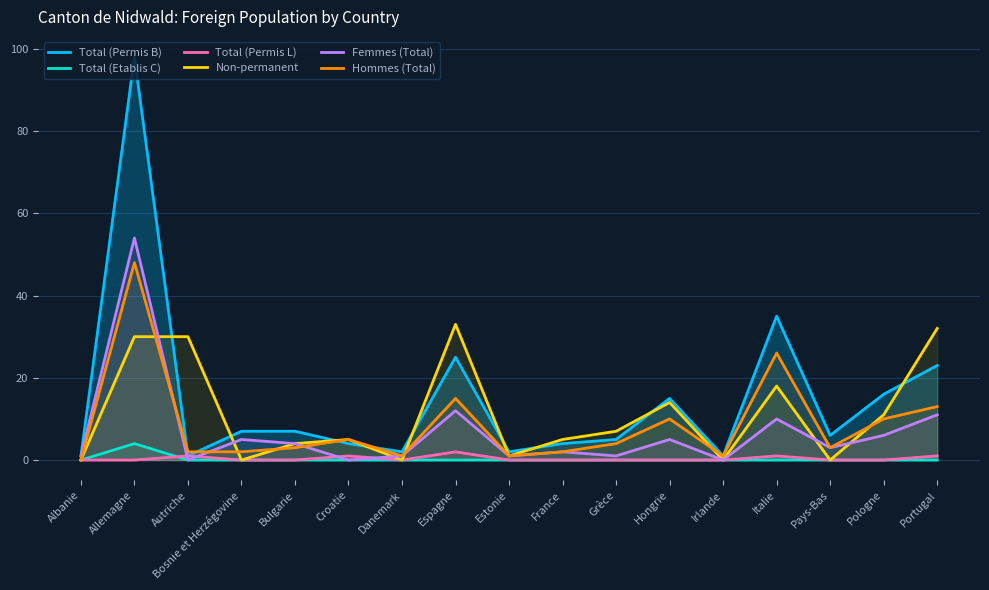

At how many categories does at least one series exceed 27?

5